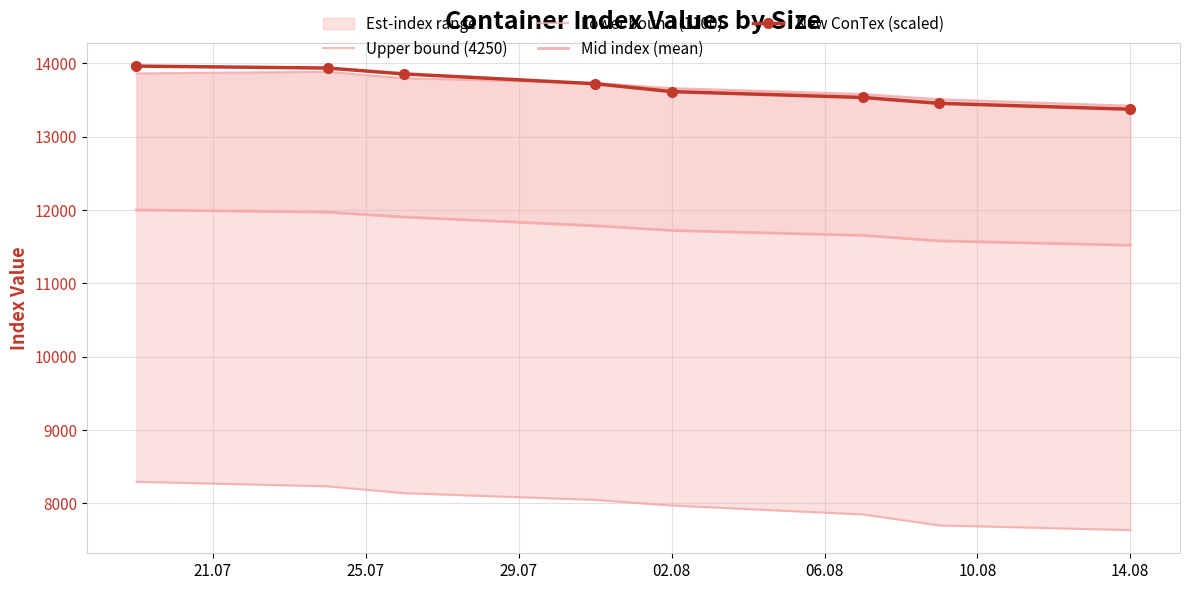

What is the highest value of the New ConTex (scaled) series?

13961.5